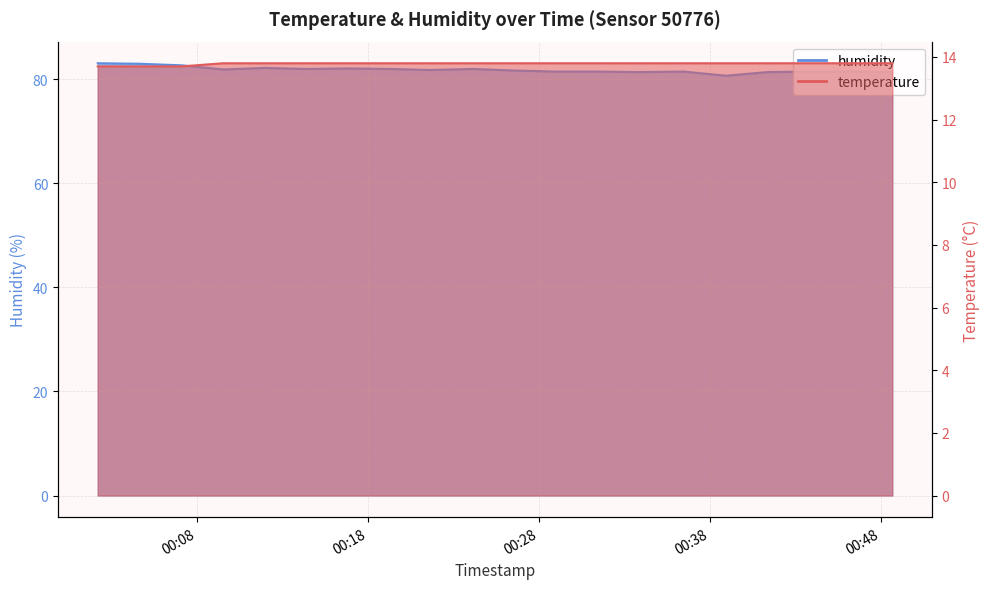

What are all the series names shown in the legend?

temperature, humidity